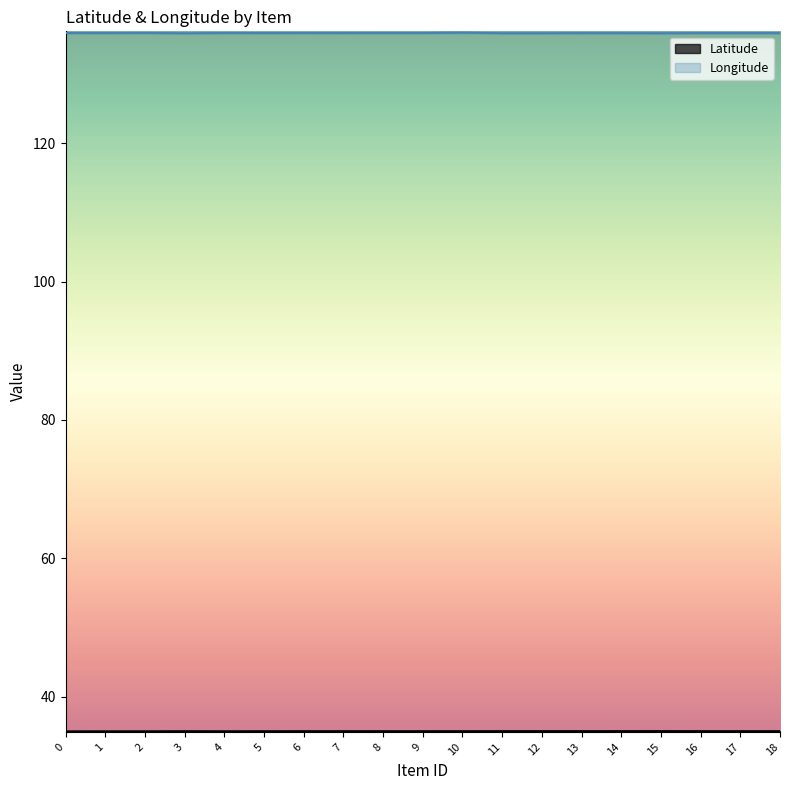

At which category does Latitude reach its first local peak?

3